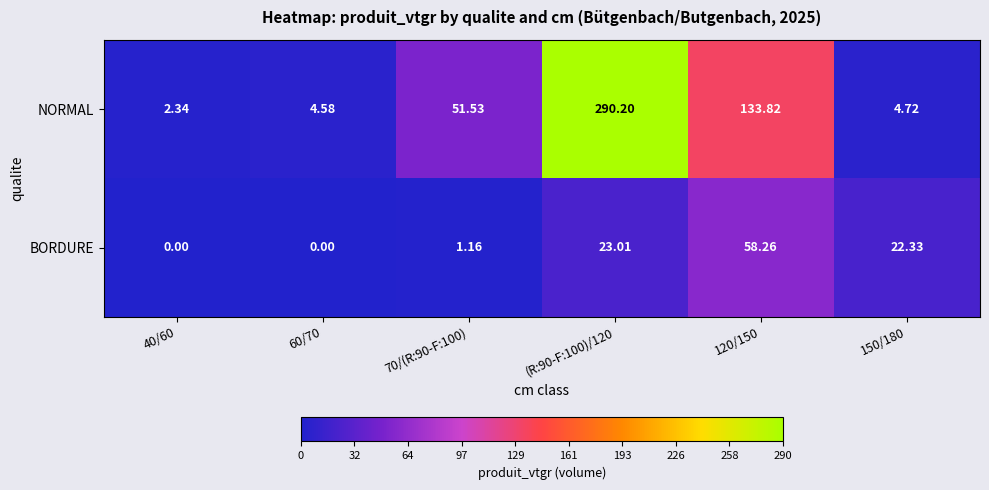

At which category is the sum across all series the highest?

(R:90-F:100)/120